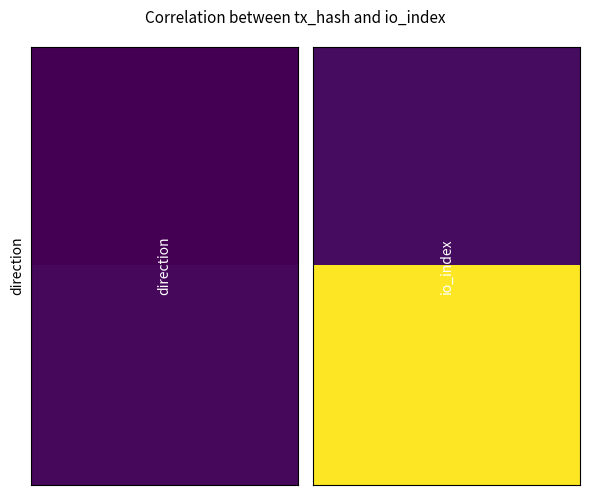

What is the spread (max minus min) of values at 0?

2